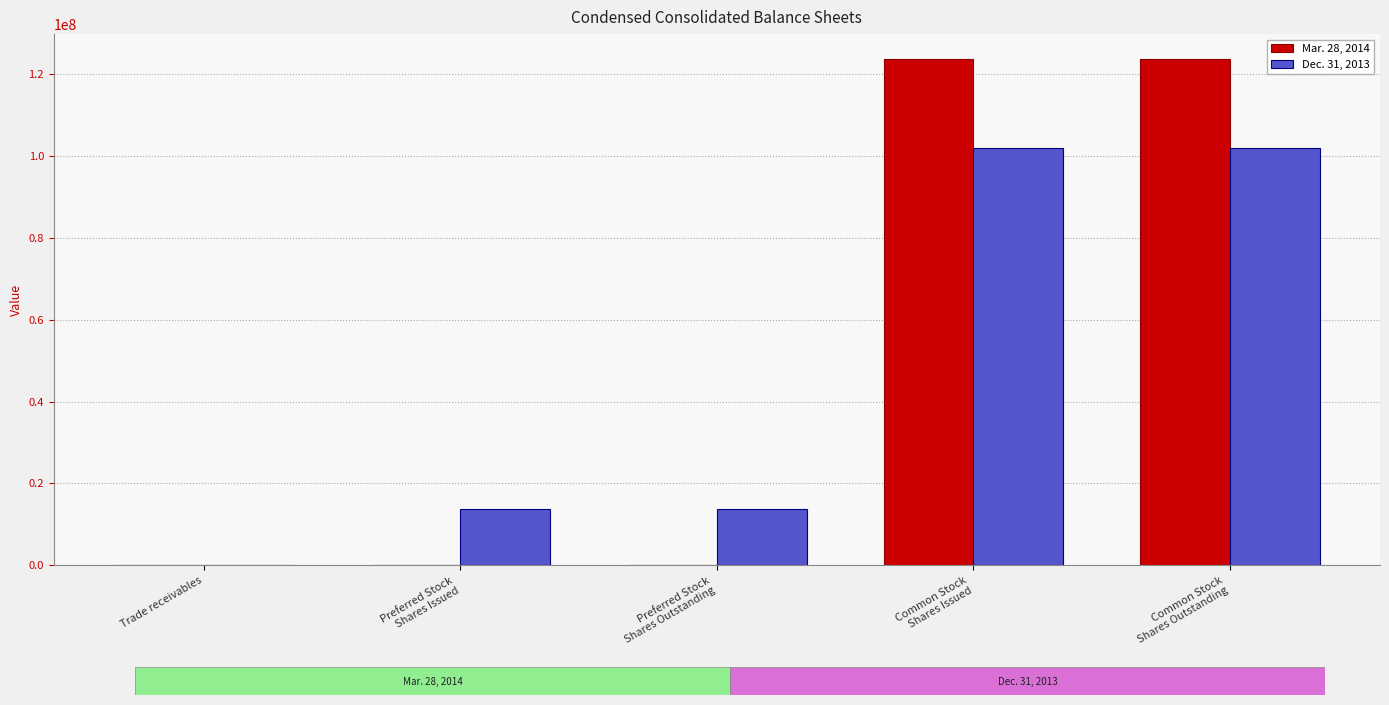

Is the value of Dec. 31, 2013 at Common Stock
Shares Issued greater than the value of Mar. 28, 2014 at Common Stock
Shares Outstanding?

No